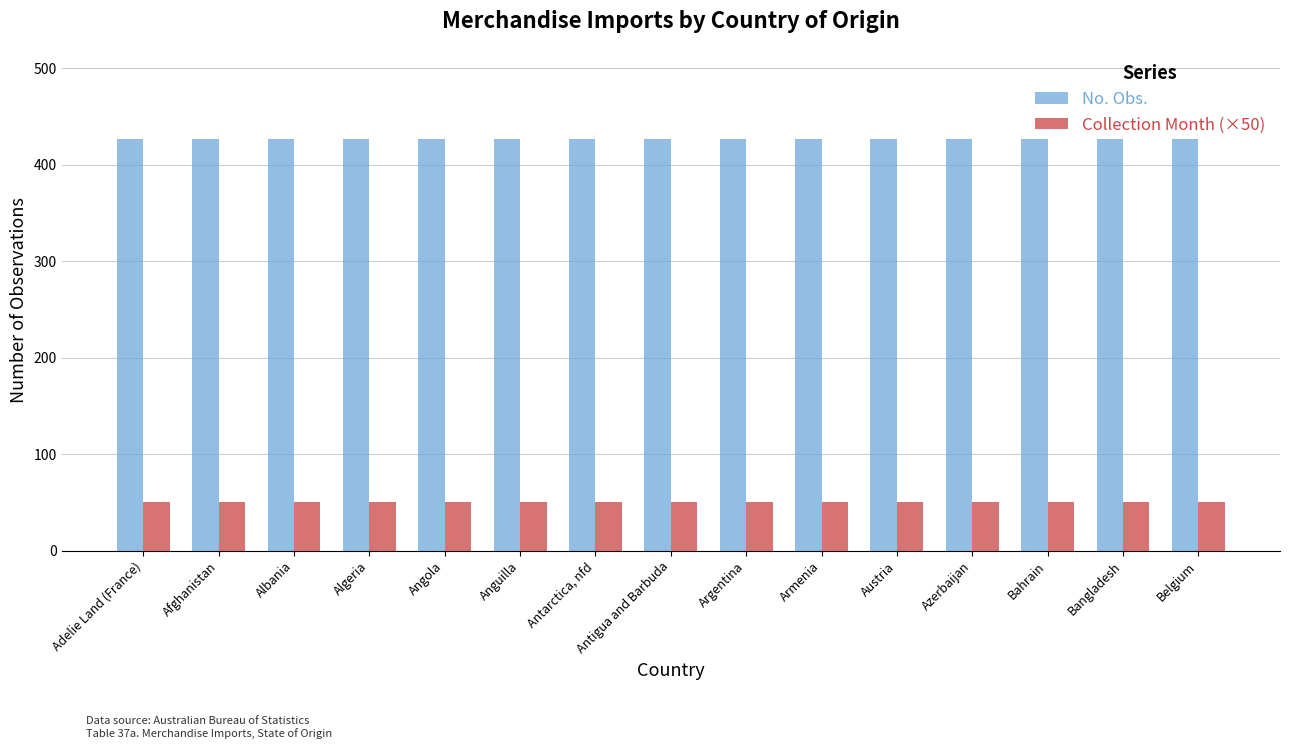

What value does the No. Obs. series have at Algeria?

427